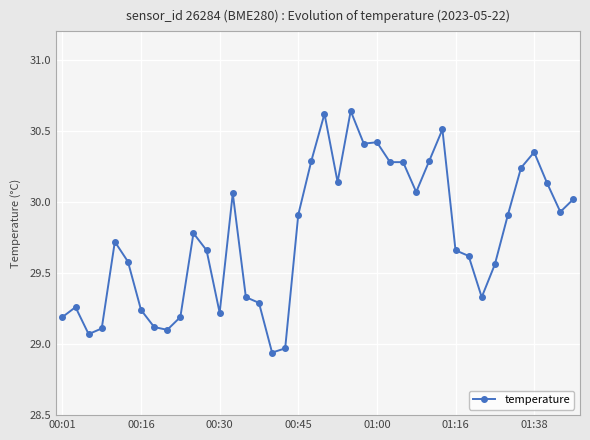

What is the sum of all values?

1190.4